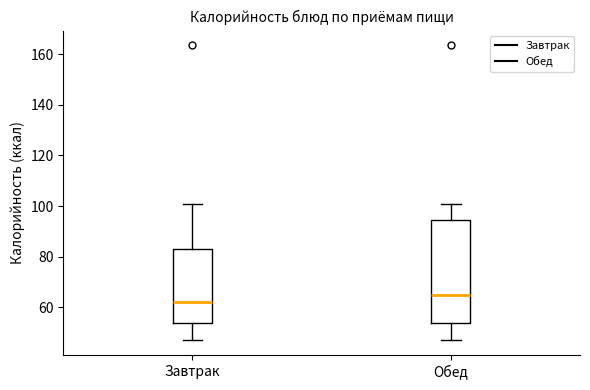

Which box is the tallest, from its lower edge to its upper edge?

Обед